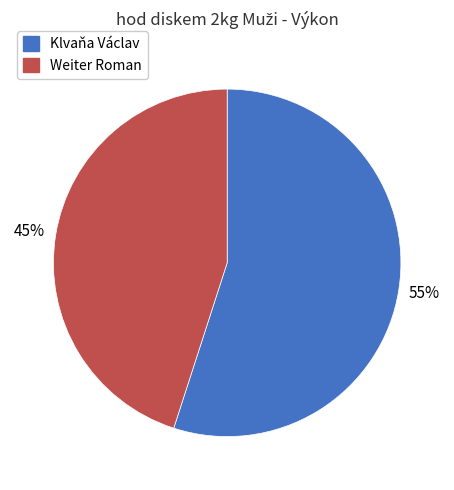

To the nearest percent, what is the difference between the Weiter Roman and Klvaňa Václav slice percentages?

10%